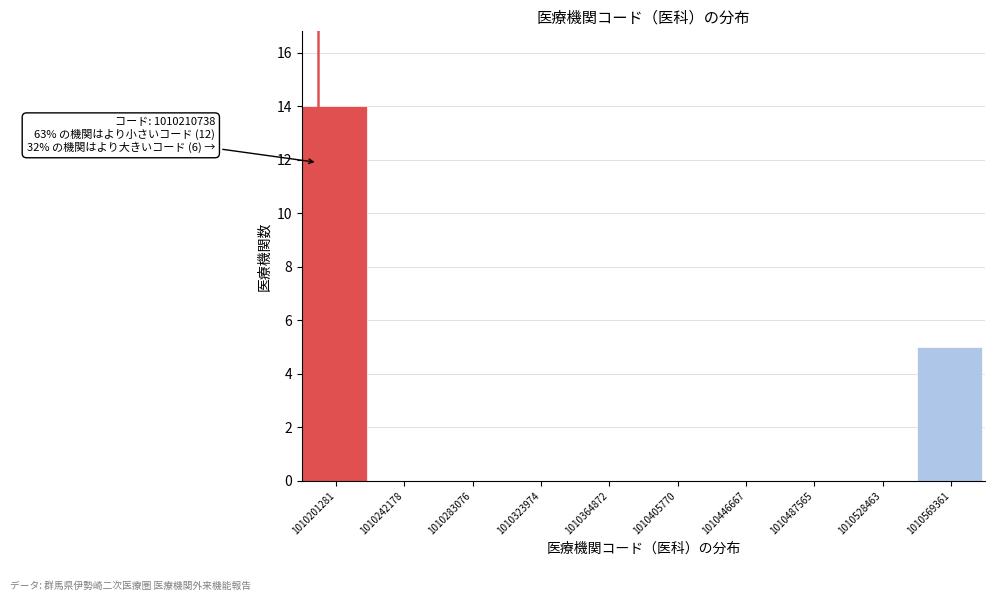

Reading left to right, what are all the values shown in this chart?

1010201281=14	1010242178=0	1010283076=0	1010323974=0	1010364872=0	1010405770=0	1010446667=0	1010487565=0	1010528463=0	1010569361=5